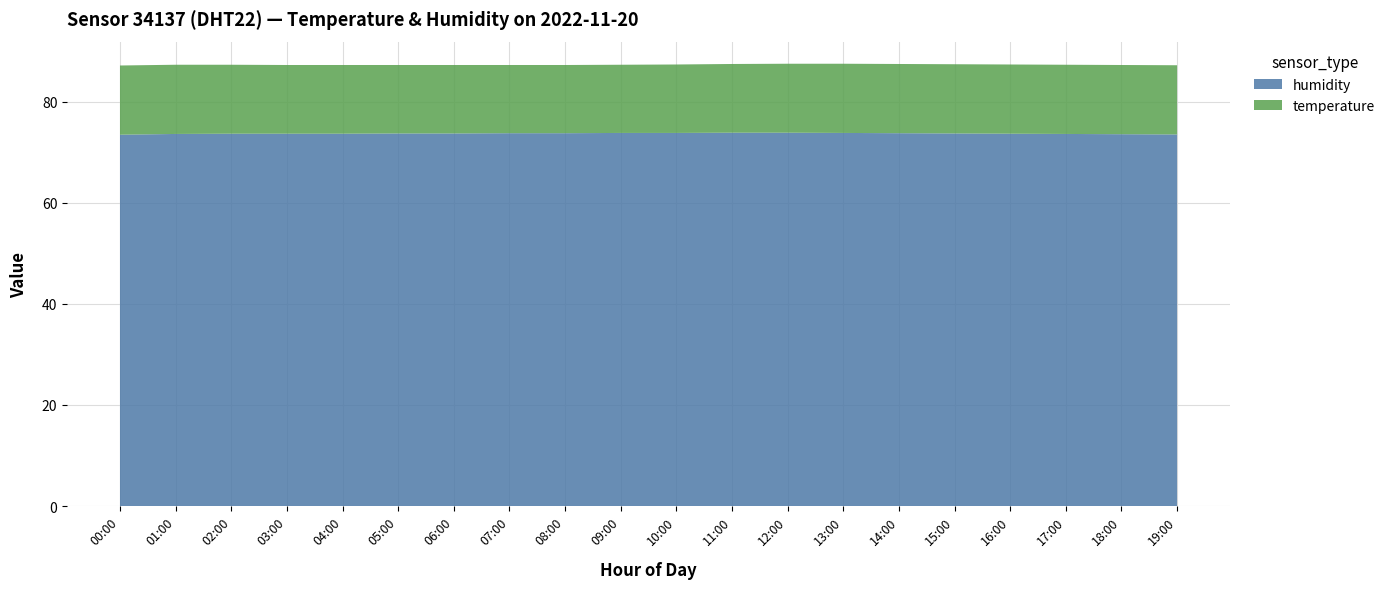

Reading right to left, what are all the values shown in this chart?

humidity: 19:00=73.5	18:00=73.6	17:00=73.7	16:00=73.7	15:00=73.8	14:00=73.8	13:00=73.8	12:00=73.9	11:00=73.9	10:00=73.8	09:00=73.8	08:00=73.8	07:00=73.8	06:00=73.8	05:00=73.8	04:00=73.7	03:00=73.7	02:00=73.7	01:00=73.7	00:00=73.5
temperature: 19:00=13.7	18:00=13.7	17:00=13.7	16:00=13.7	15:00=13.7	14:00=13.7	13:00=13.7	12:00=13.7	11:00=13.6	10:00=13.6	09:00=13.5	08:00=13.5	07:00=13.5	06:00=13.6	05:00=13.6	04:00=13.6	03:00=13.6	02:00=13.7	01:00=13.7	00:00=13.7